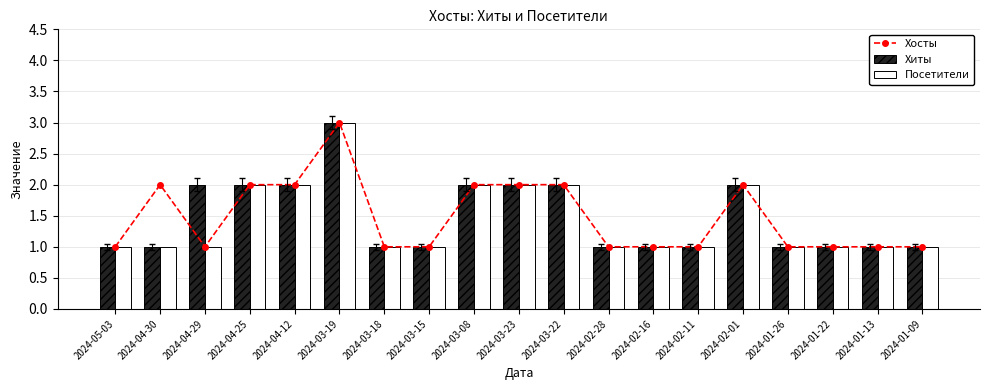

At which category is the sum across all series the highest?

2024-03-19